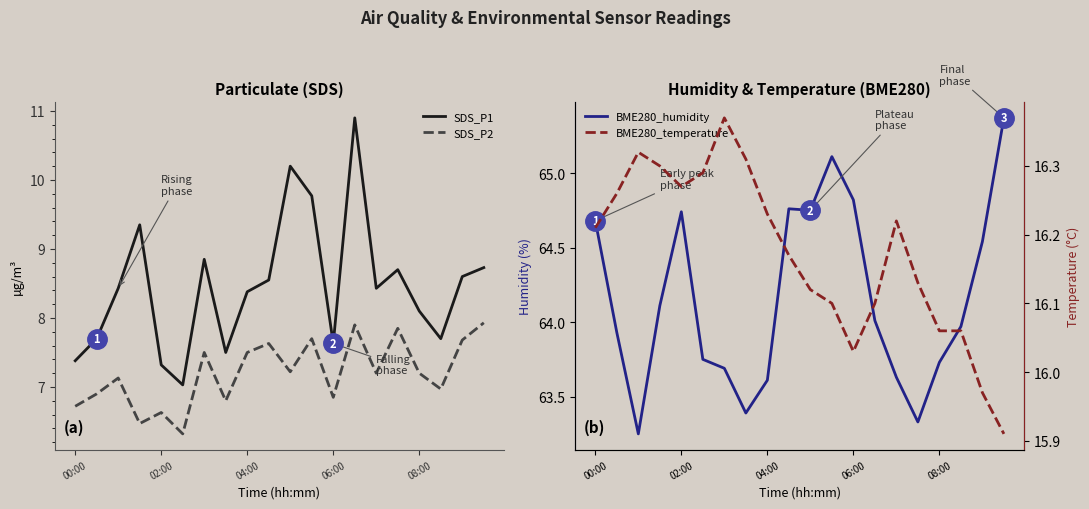

At which label is SDS_P1 closest to 8?

08:00